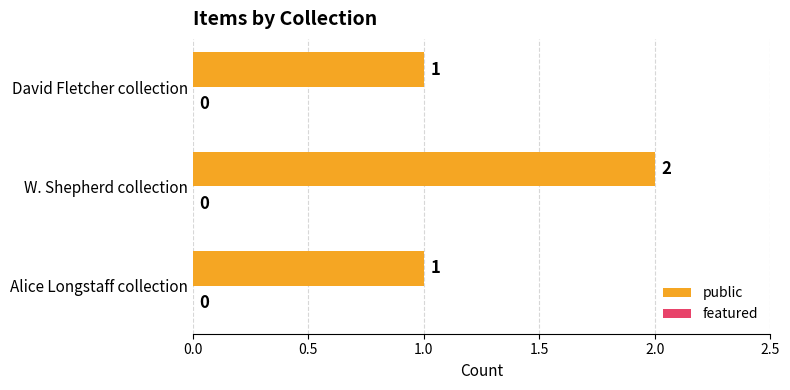

What is the sum of all values?

4